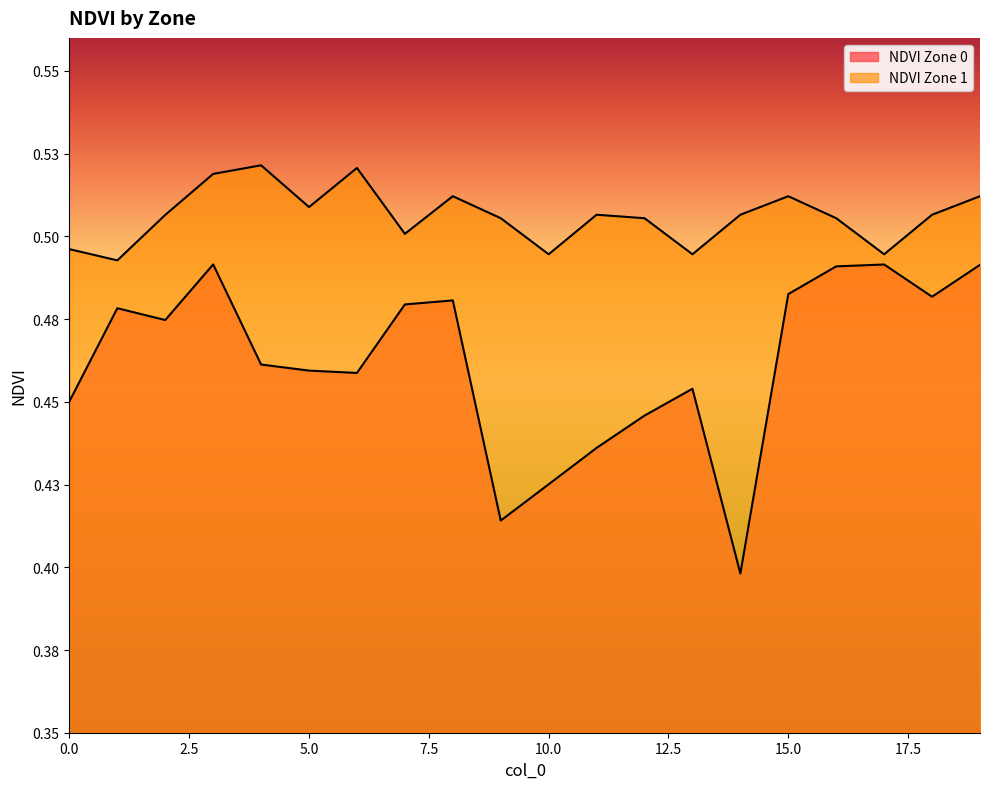

True or false: NDVI Zone 0 and NDVI Zone 1 cross at least once.

False